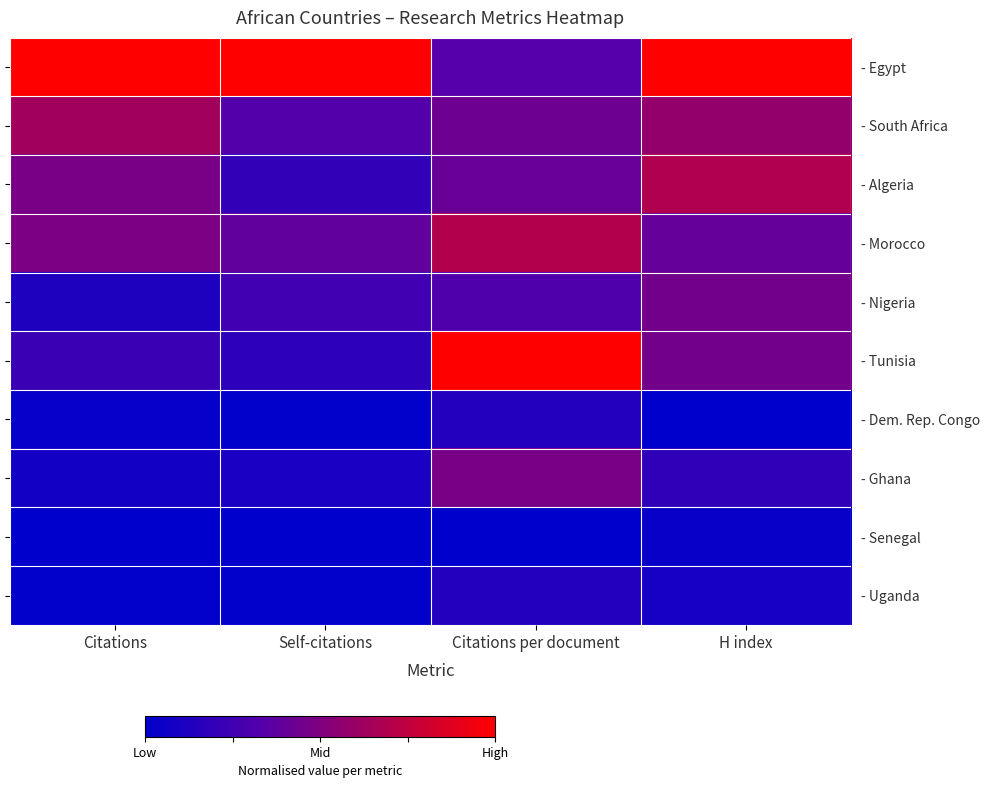

What is the highest value of the - Ghana series?

0.5